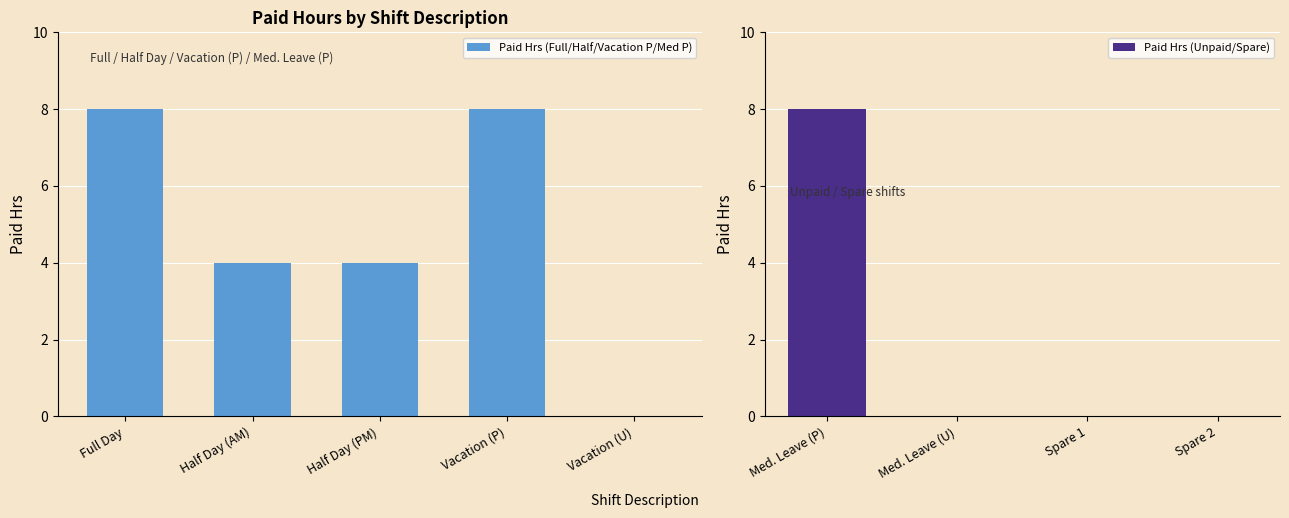

Reading left to right, extract all data points from this chart.

Full Day=8	Half Day (AM)=4	Half Day (PM)=4	Vacation (P)=8	Vacation (U)=0	Med. Leave (P)=8	Med. Leave (U)=0	Spare 1=0	Spare 2=0